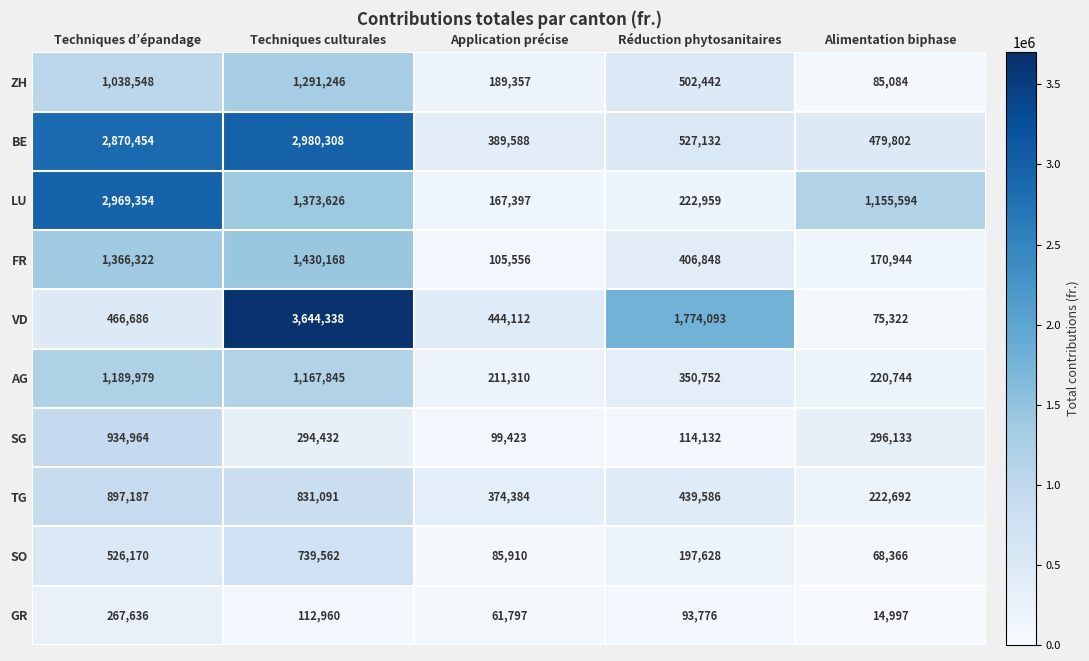

Which series changed the most between Techniques d’épandage and Réduction phytosanitaires?

LU